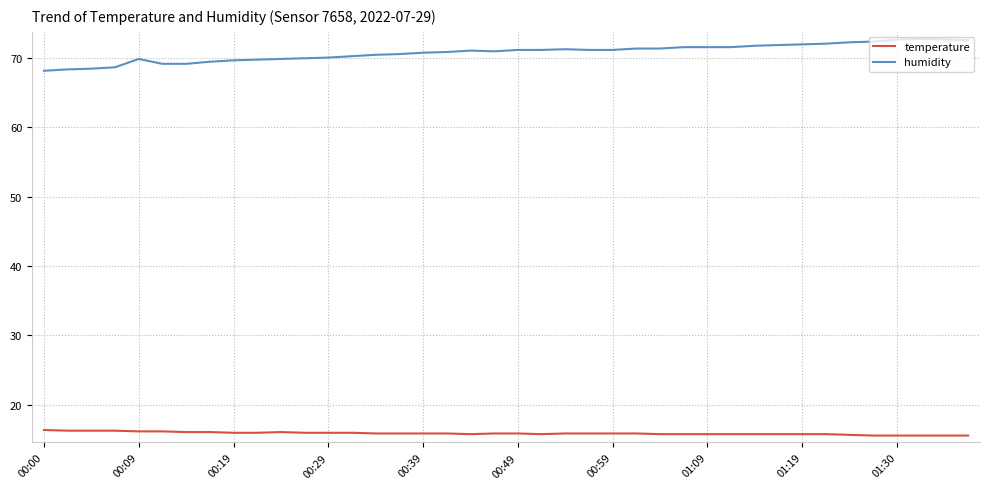

True or false: humidity and temperature cross at least once.

False